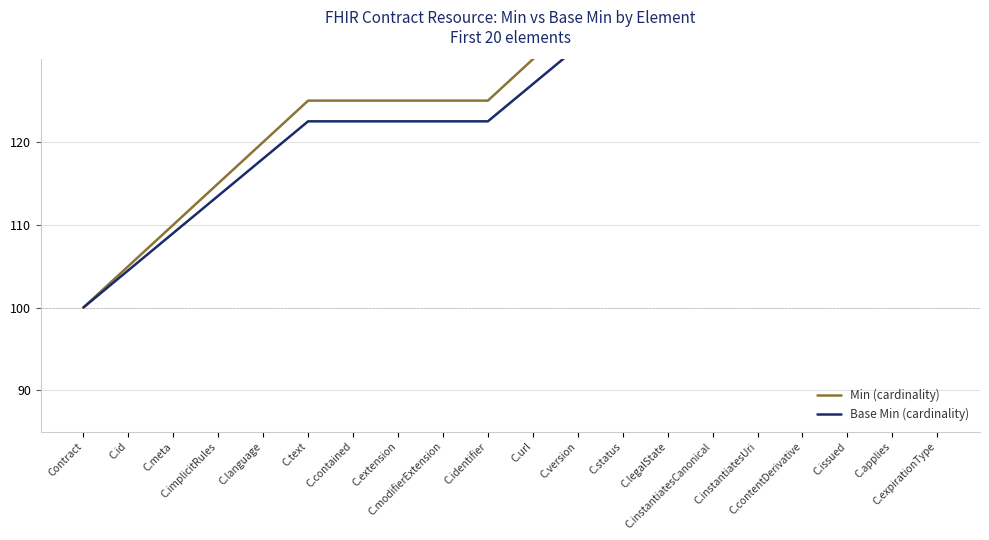

Which series changed the most between Contract and C.contained?

Min (cardinality)